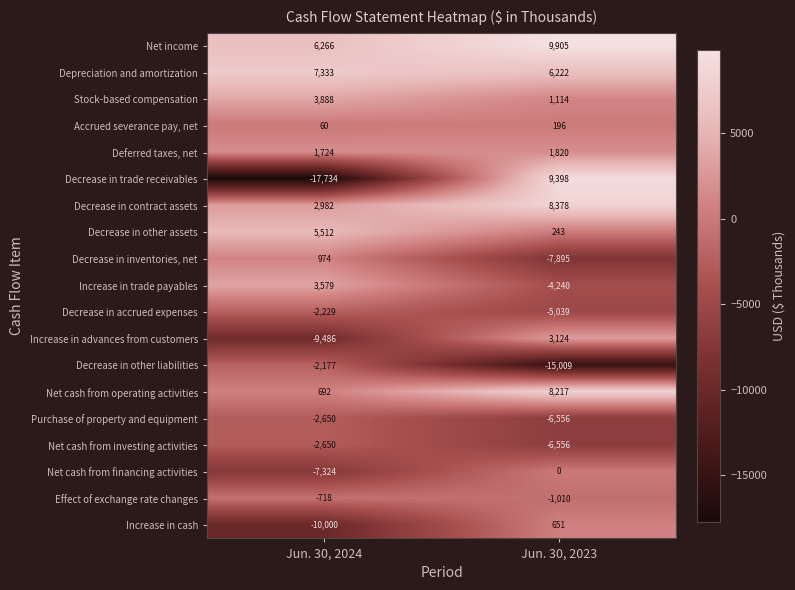

The Net cash from investing activities series shows -2650 at Jun. 30, 2024. True or false?

True